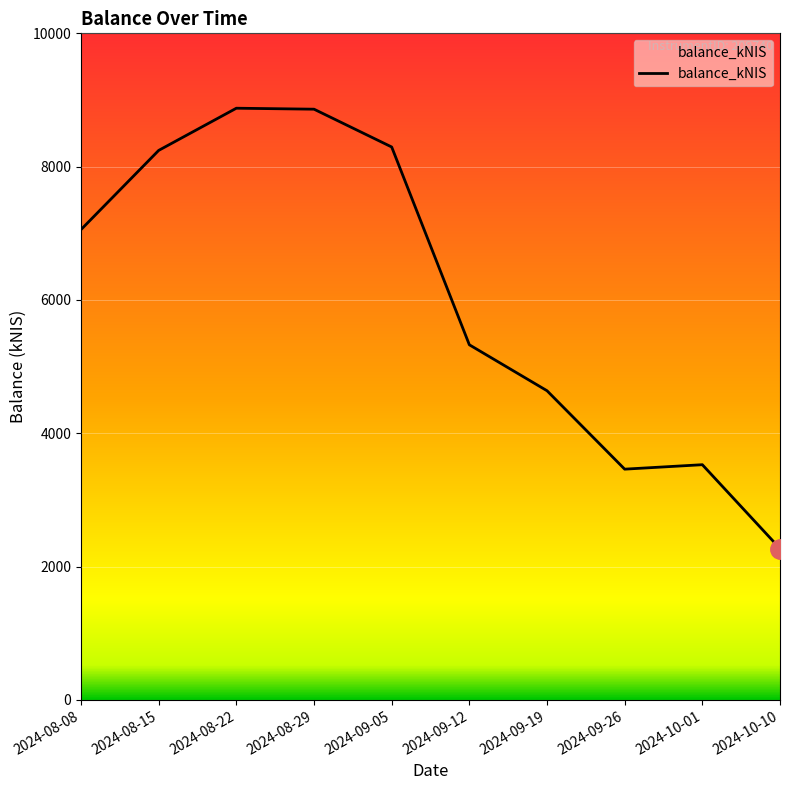

Count the number of values greater than 7056.

5